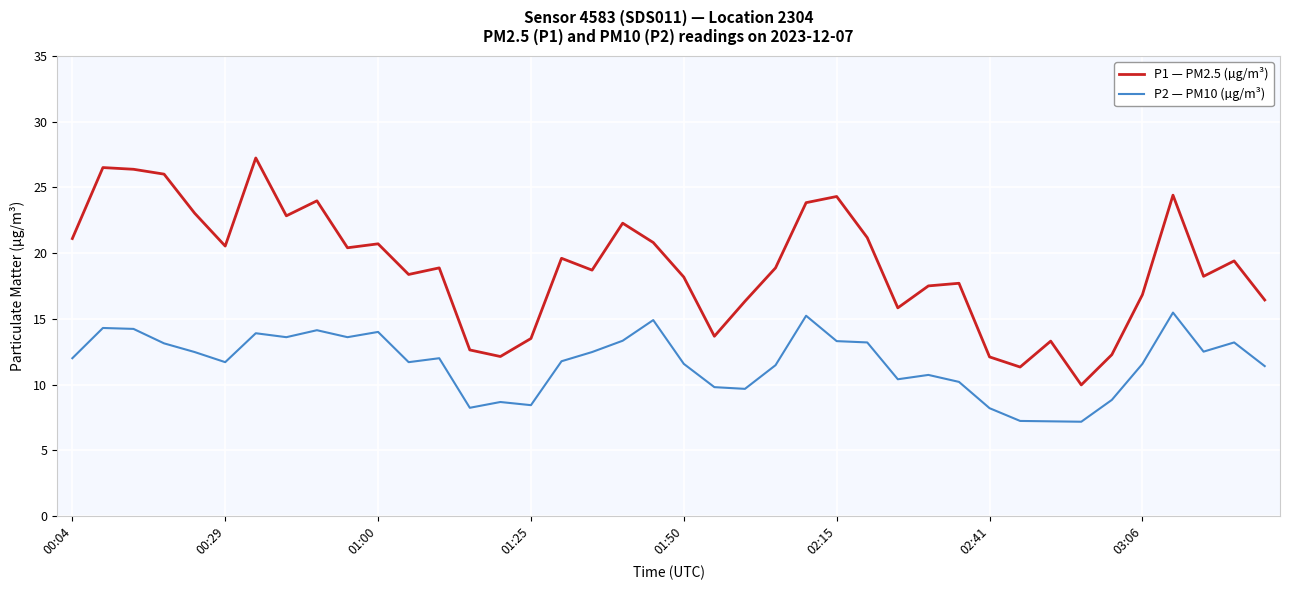

True or false: P1 — PM2.5 (µg/m³) and P2 — PM10 (µg/m³) intersect in this chart.

False